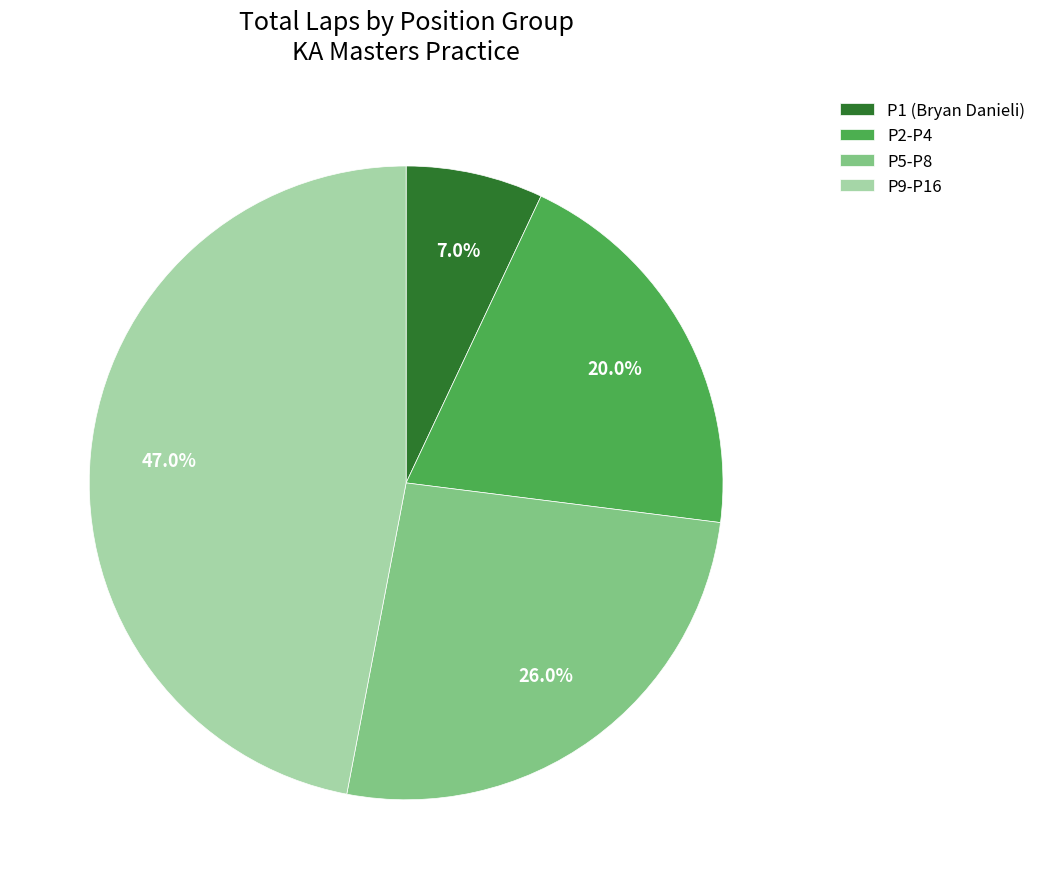

Between P5-P8 and P2-P4, which is larger?

P5-P8